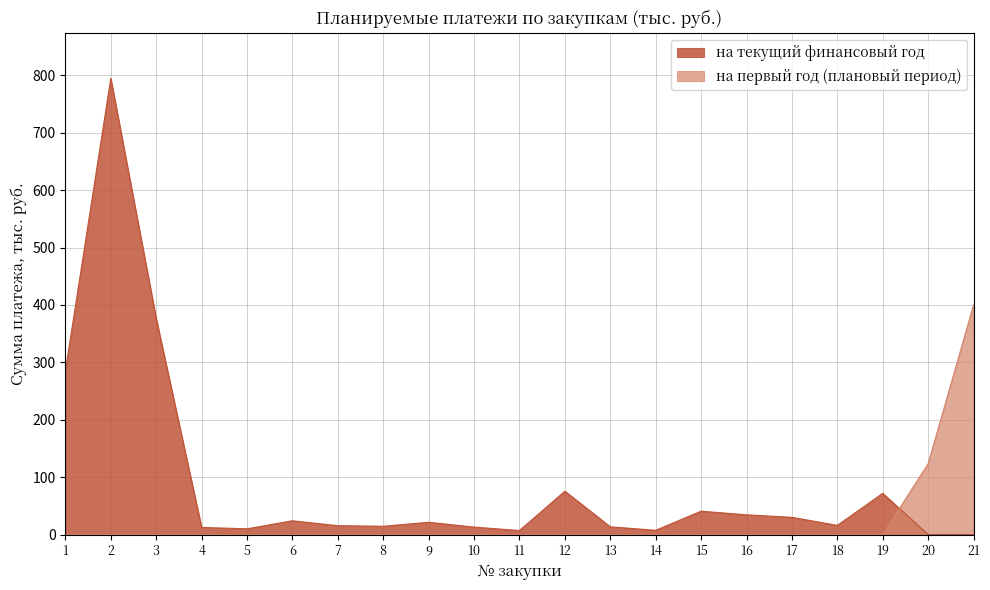

Reading right to left, transcribe all the data shown in this chart.

на текущий финансовый год: 0.0	0.0	71.9	16.0	30.0	34.4	40.7	7.4	13.5	75.6	7.0	13.0	21.4	14.4	15.5	24.0	10.0	12.4	376.4	794.9	285.1
на первый год: 400.0	123.5	0.0	0.0	0.0	0.0	0.0	0.0	0.0	0.0	0.0	0.0	0.0	0.0	0.0	0.0	0.0	0.0	0.0	0.0	0.0